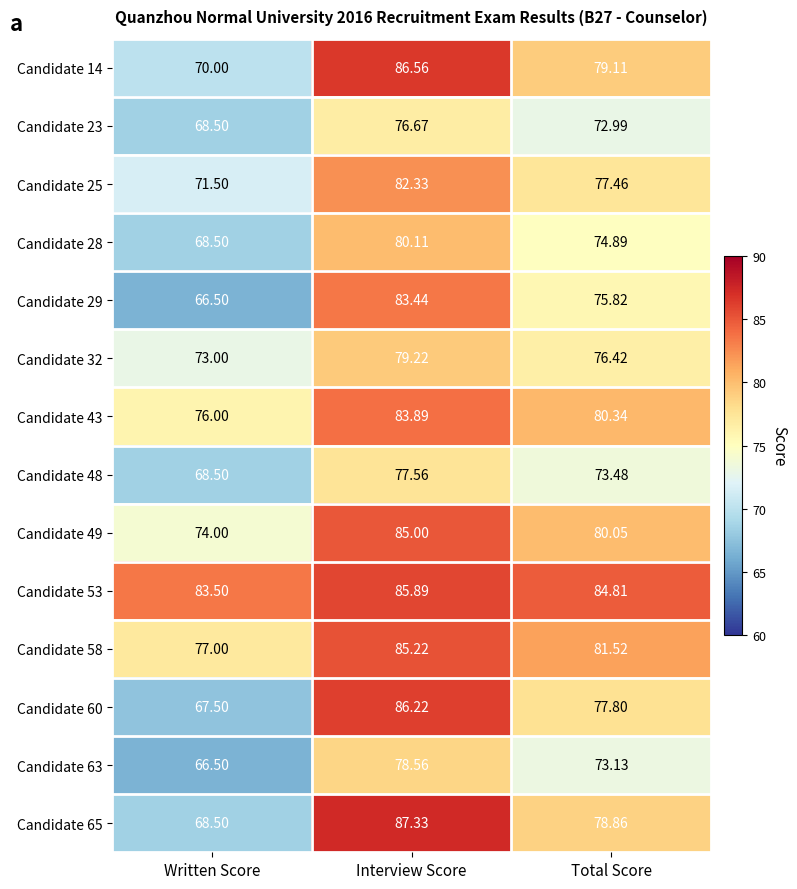

Which category has the highest value in the Candidate 58 series?

Interview Score